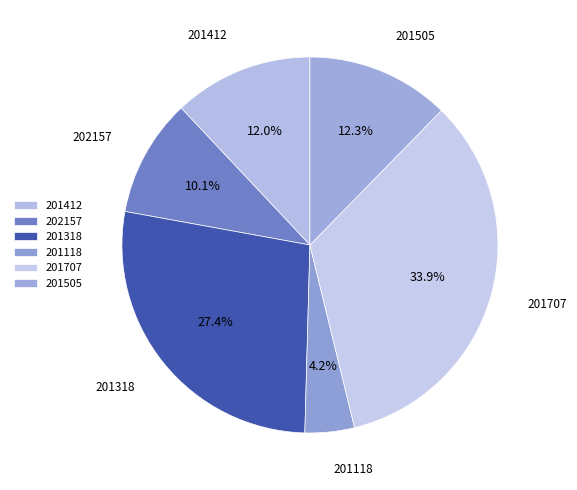

Is it true that 201505 is 12% of the pie?

True